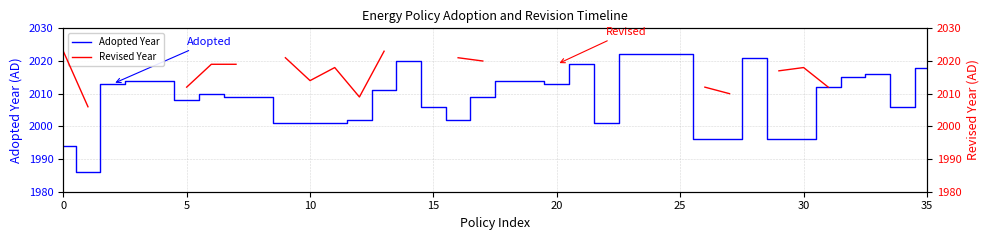

At how many categories does at least one series exceed 1997?

36